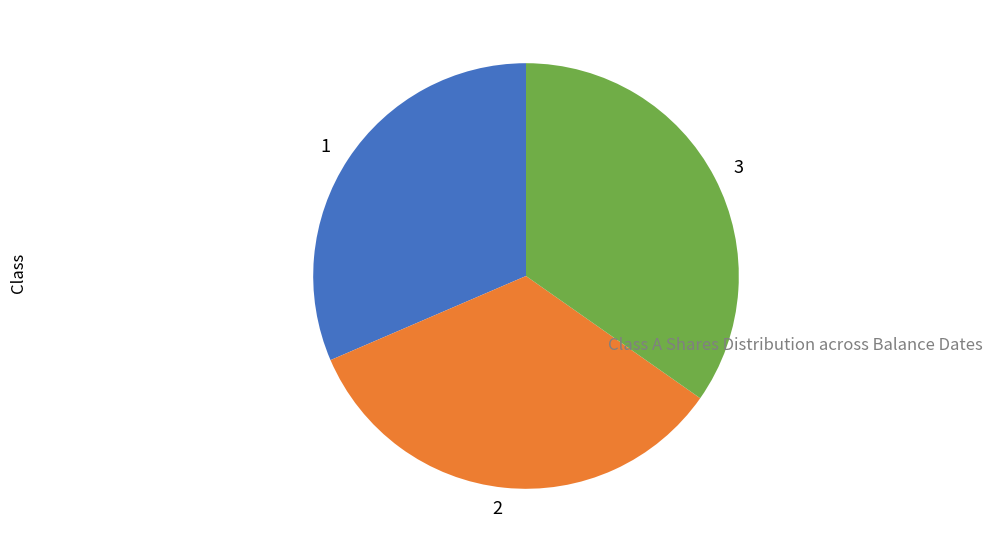

Which has a higher value, 3 or 1?

3